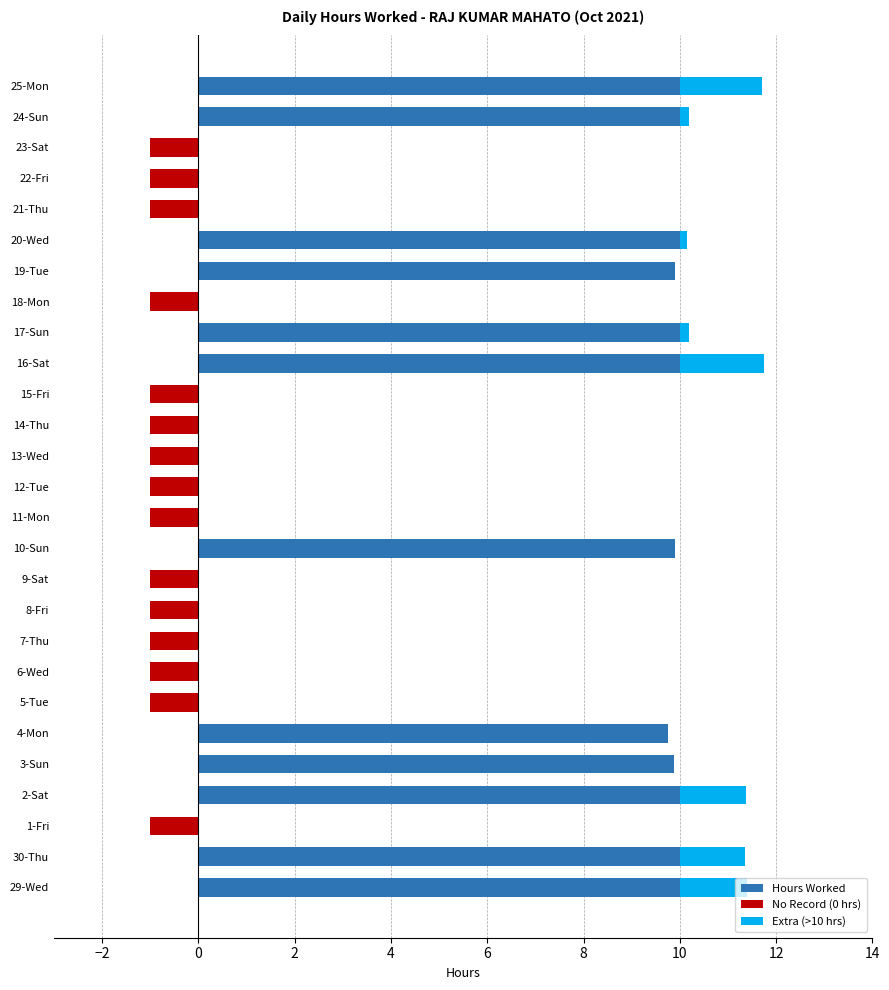

At how many categories does at least one series exceed 5?

12